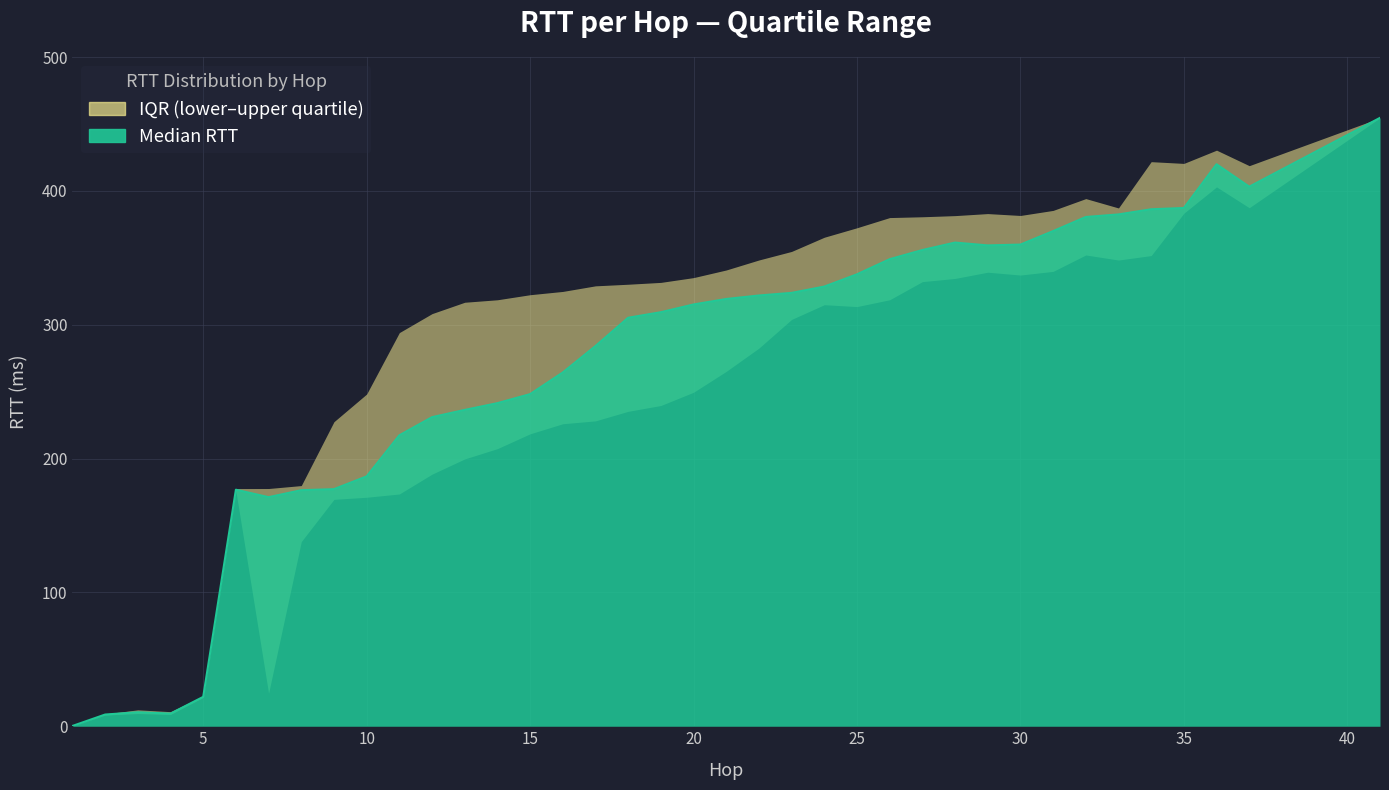

What is the highest value of the lower_quartile_rtt series?

454.6